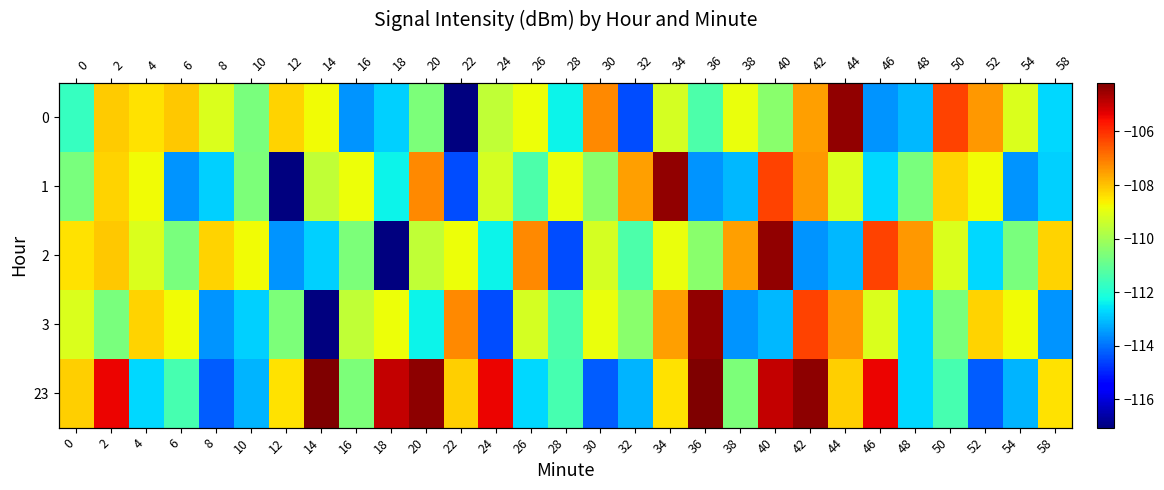

What is the difference between the maximum and minimum values in the 23 series?

10.1